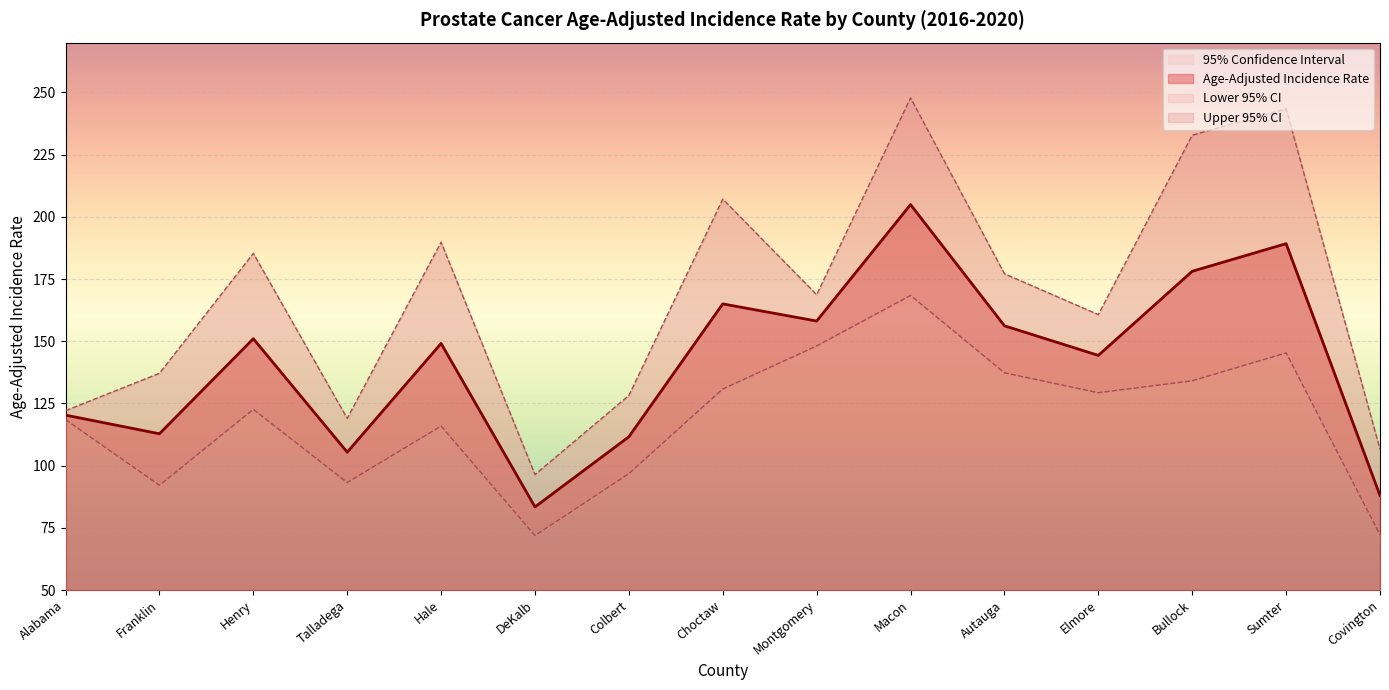

What is the label of the 12th point from the right?

Talladega